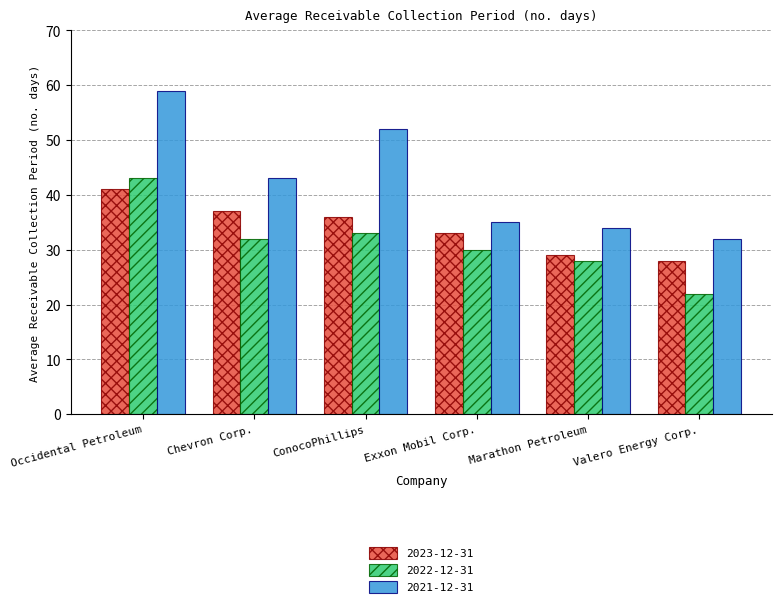

Reading right to left, transcribe all the data shown in this chart.

2023-12-31: Valero Energy Corp.=28	Marathon Petroleum=29	Exxon Mobil Corp.=33	ConocoPhillips=36	Chevron Corp.=37	Occidental Petroleum=41
2022-12-31: Valero Energy Corp.=22	Marathon Petroleum=28	Exxon Mobil Corp.=30	ConocoPhillips=33	Chevron Corp.=32	Occidental Petroleum=43
2021-12-31: Valero Energy Corp.=32	Marathon Petroleum=34	Exxon Mobil Corp.=35	ConocoPhillips=52	Chevron Corp.=43	Occidental Petroleum=59